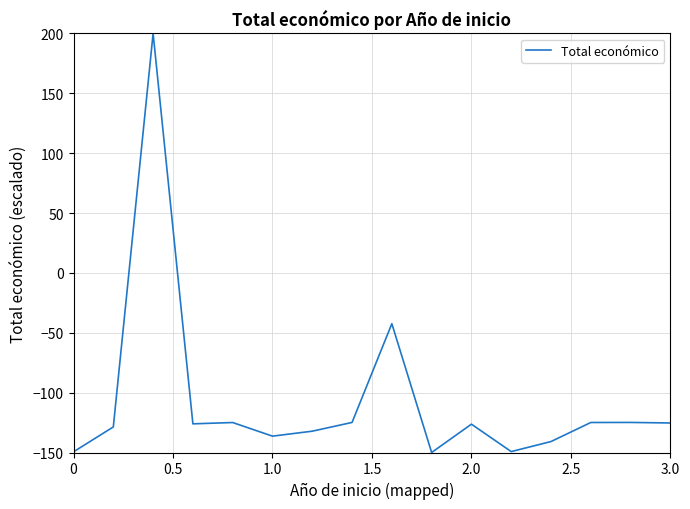

What is the difference between the second highest and minimum values?

107.6